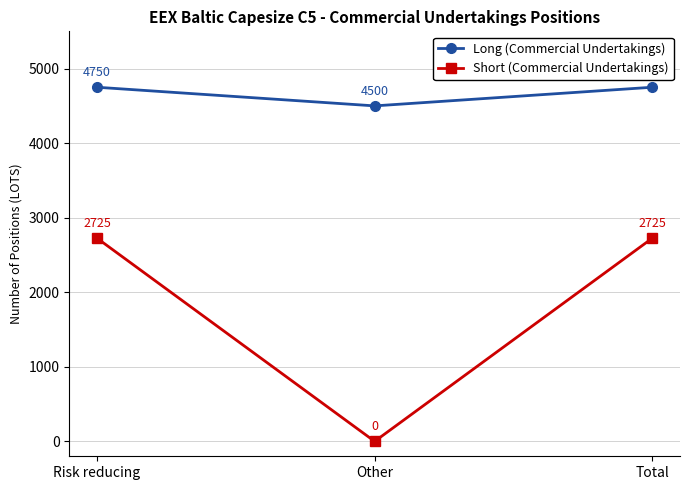

What is the spread (max minus min) of values at Risk reducing?

2025